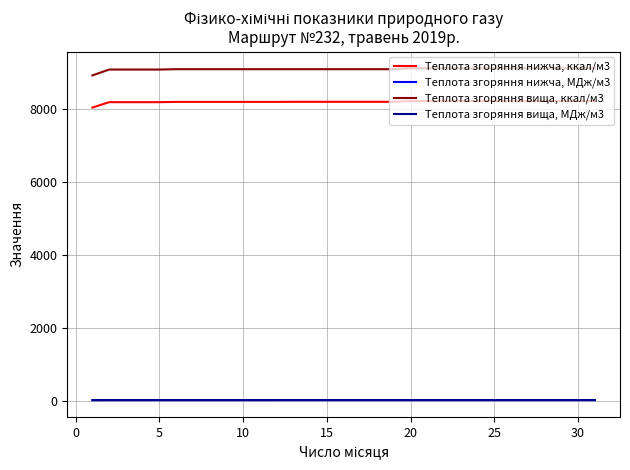

What is the average value of the Теплота згоряння нижча, МДж/м3 series?

34.3